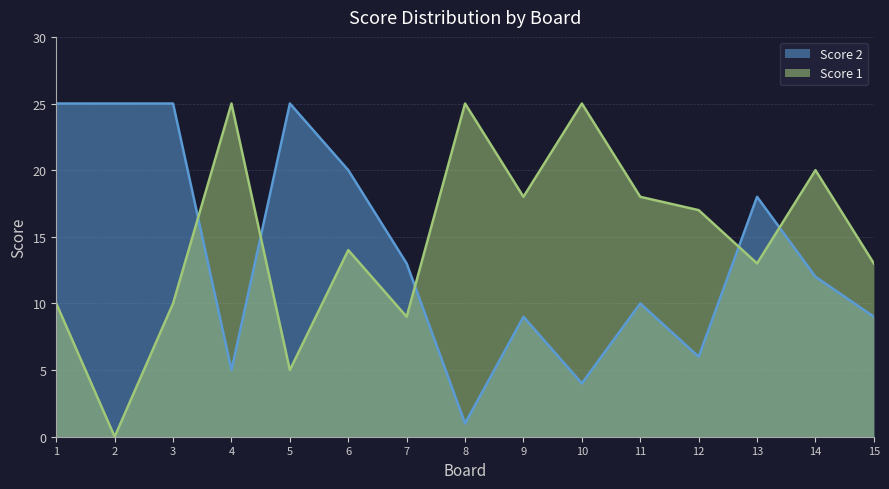

What is the difference between the Score 1 values at 15 and 6?

1